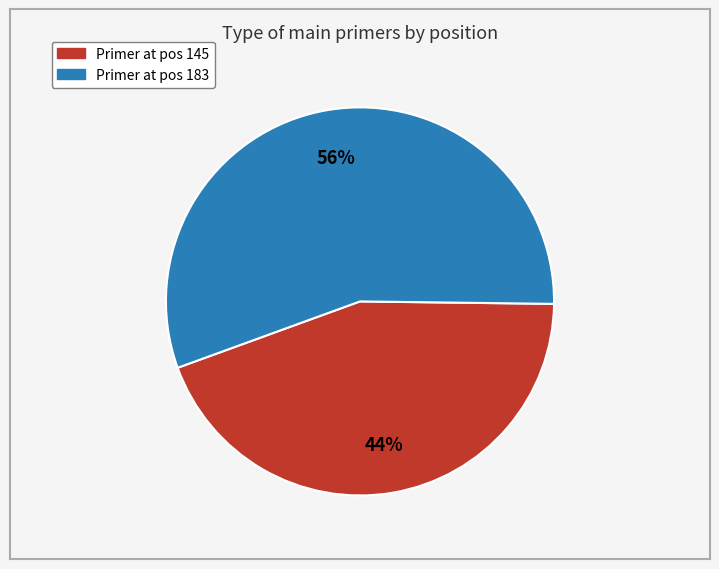

How many slices are in this pie chart?

2